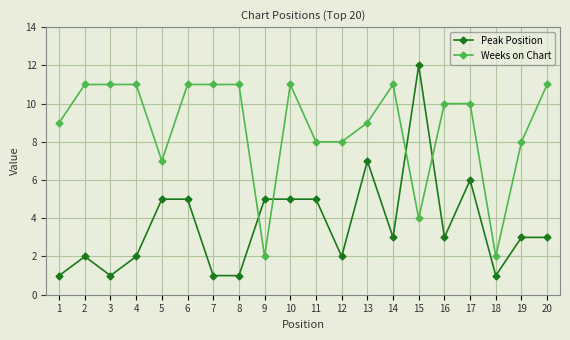

What is the difference between the second highest and second lowest values in the Peak Position series?

6